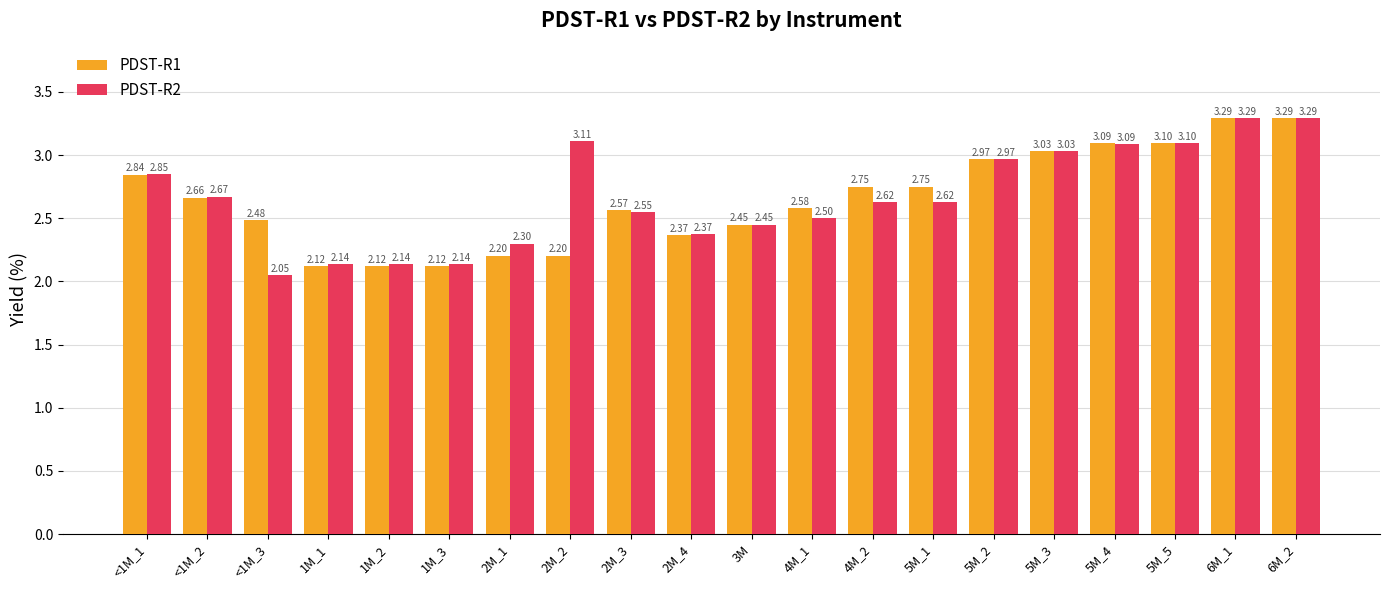

What is the difference between the maximum and minimum values in the PDST-R1 series?

1.2